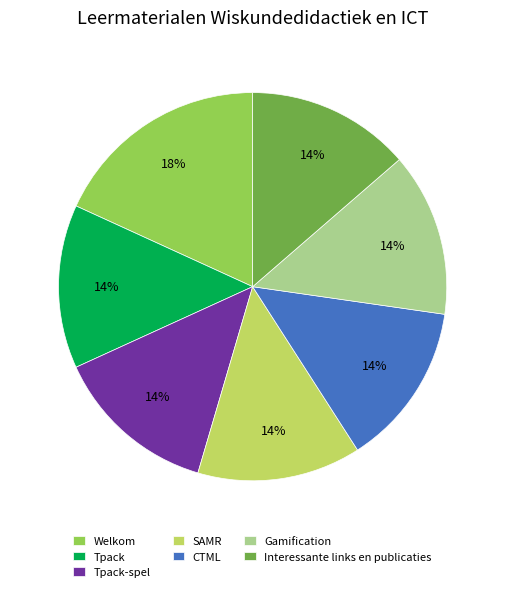

Which slice is the largest?

Welkom